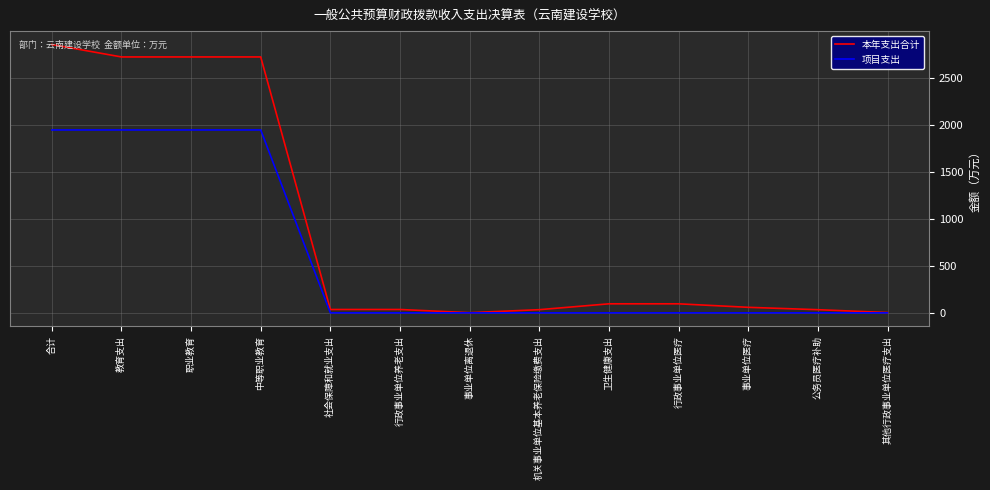

Rank the series at 合计 from highest to lowest value.

本年支出合计, 项目支出